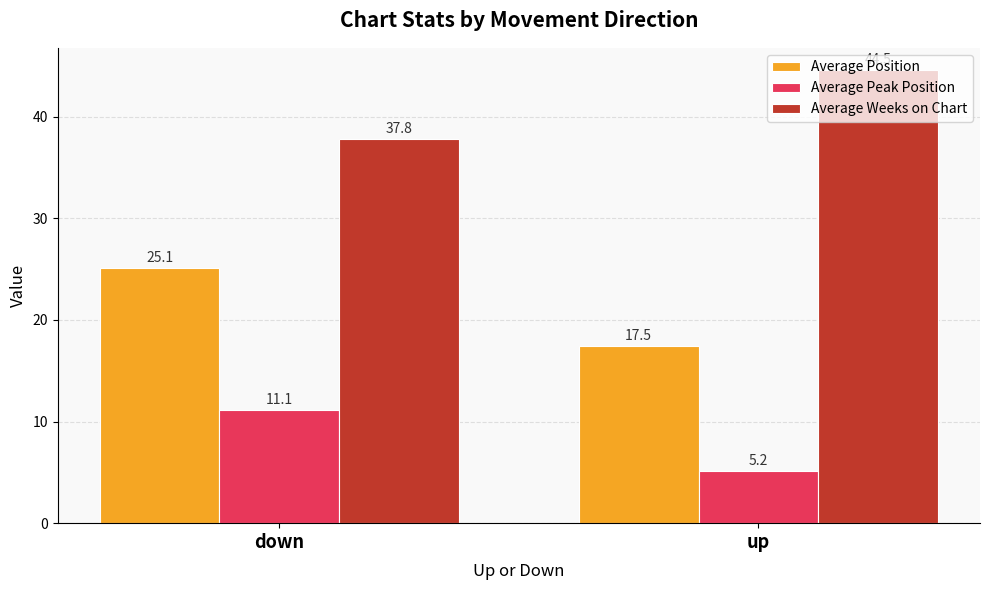

Is it true that Average Peak Position equals 5.6 at down?

False